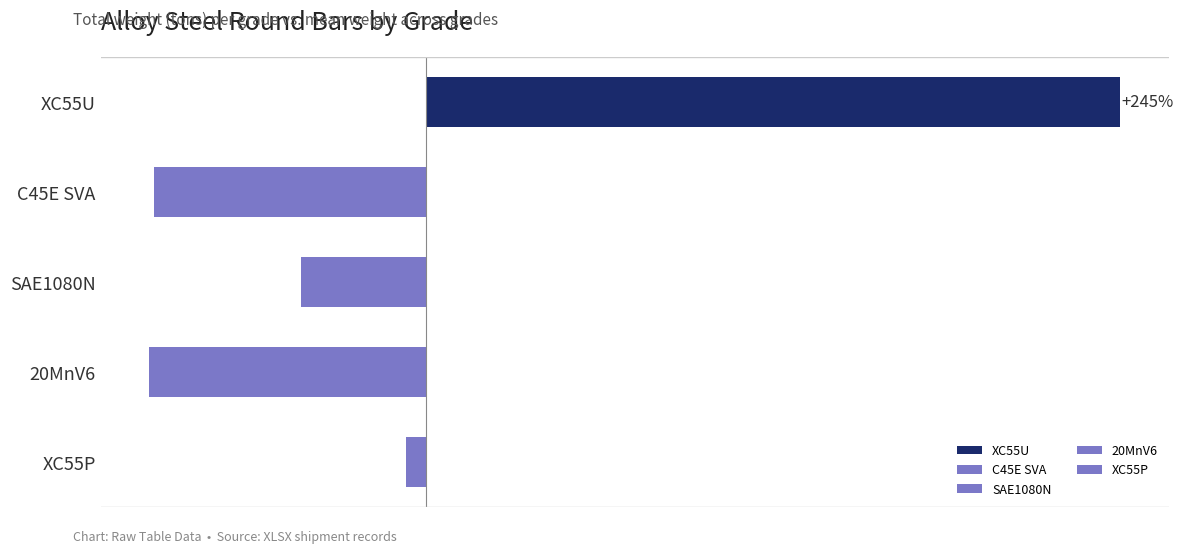

Which has a higher value, 20MnV6 or XC55U?

XC55U